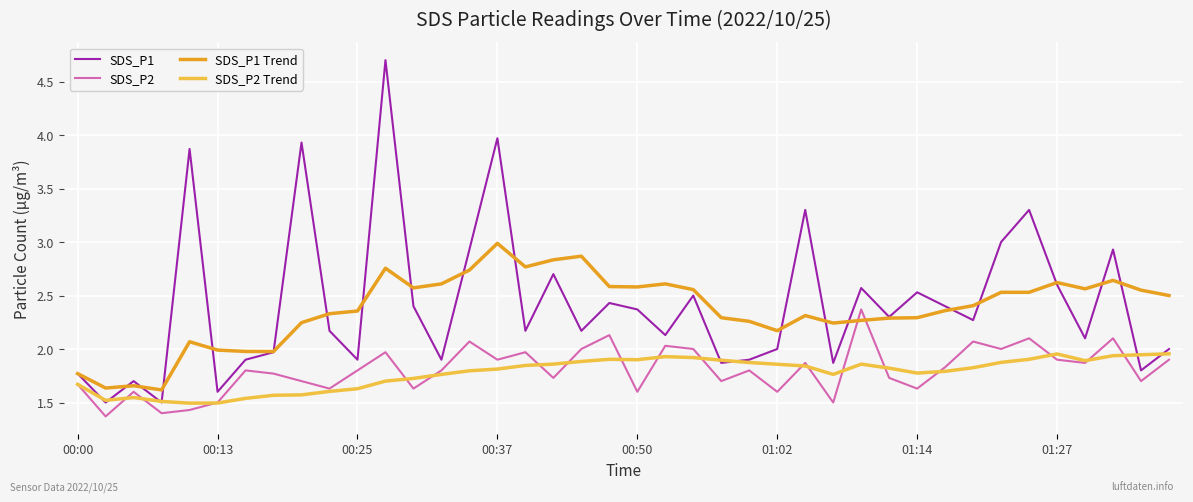

Does the chart display data point markers on the line(s)?

No